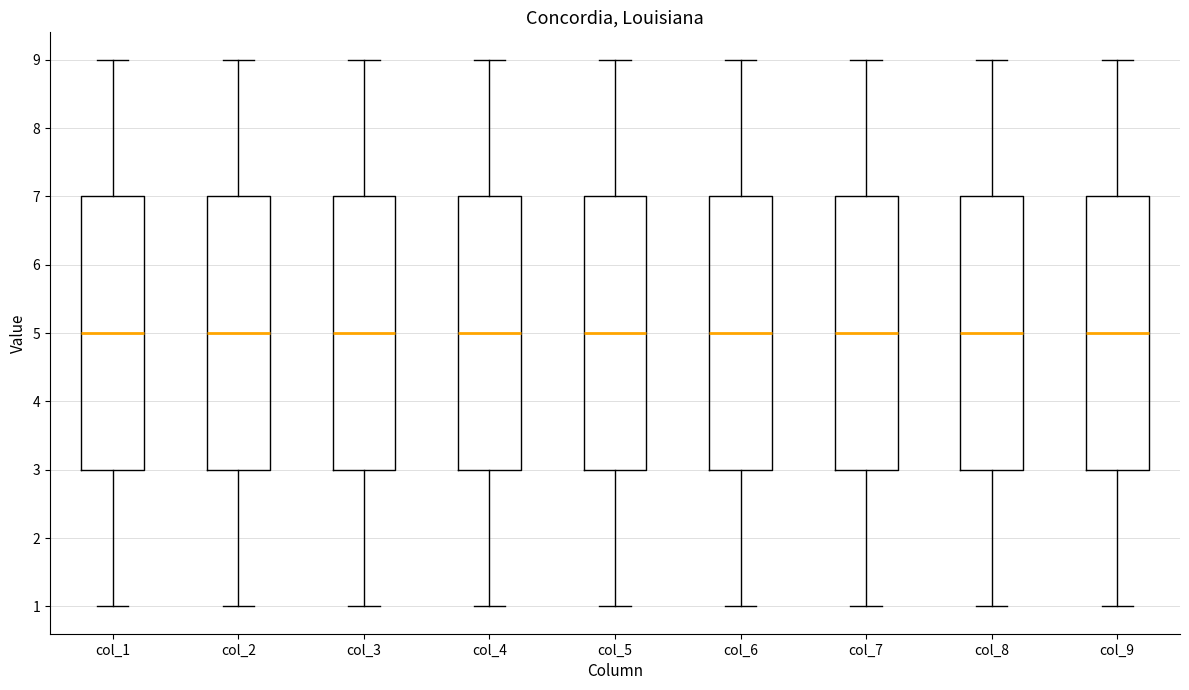

Reading left to right, transcribe this box plot: for each box, give where its median line is, the range the box spans, and where its two whiskers end, as read against the y-axis. The values are not printed on the chart, so give them approximately, as read against the axis.

col_1: median 5, box 3 to 7, whiskers 1 to 9
col_2: median 5, box 3 to 7, whiskers 1 to 9
col_3: median 5, box 3 to 7, whiskers 1 to 9
col_4: median 5, box 3 to 7, whiskers 1 to 9
col_5: median 5, box 3 to 7, whiskers 1 to 9
col_6: median 5, box 3 to 7, whiskers 1 to 9
col_7: median 5, box 3 to 7, whiskers 1 to 9
col_8: median 5, box 3 to 7, whiskers 1 to 9
col_9: median 5, box 3 to 7, whiskers 1 to 9